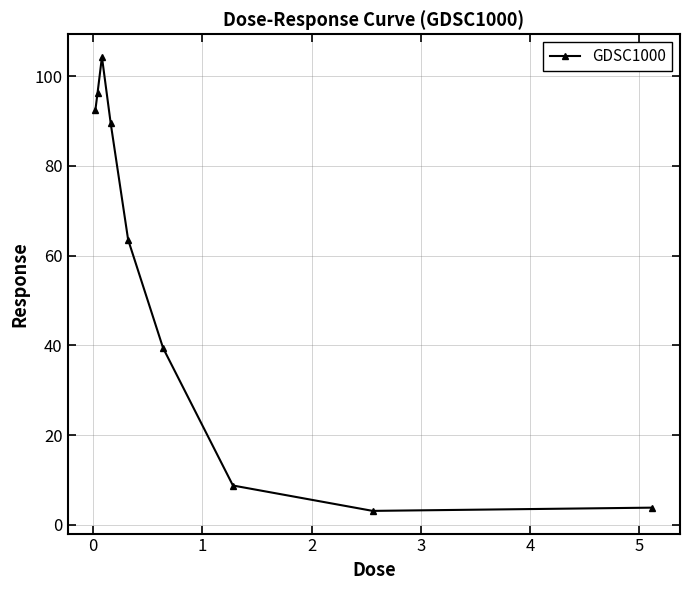

How many points are higher than both their immediate neighbors (excluding endpoints)?

1